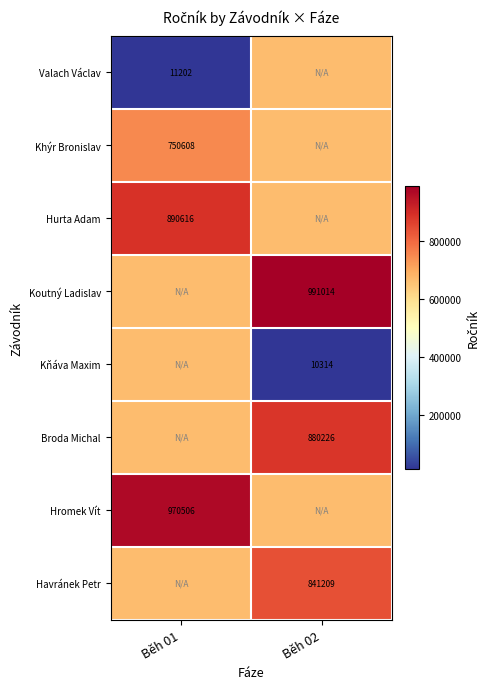

True or false: Hurta Adam has a value of 341837.5 at Běh 02.

False